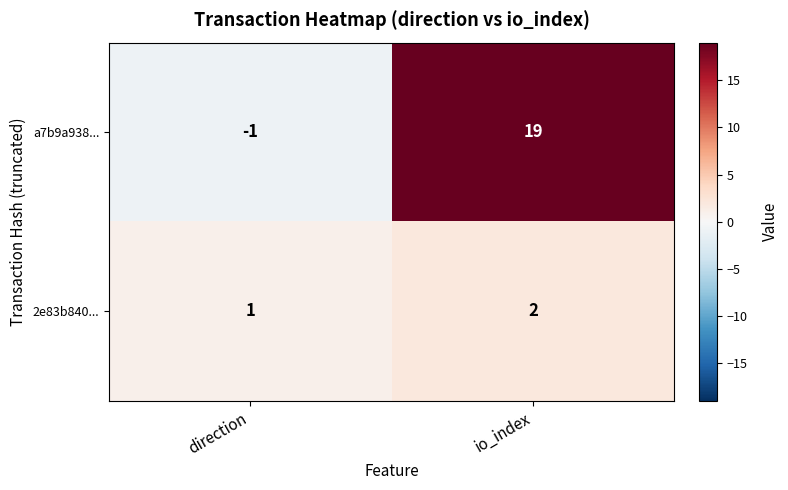

Is it true that 2e83b840... equals 1 at direction?

True